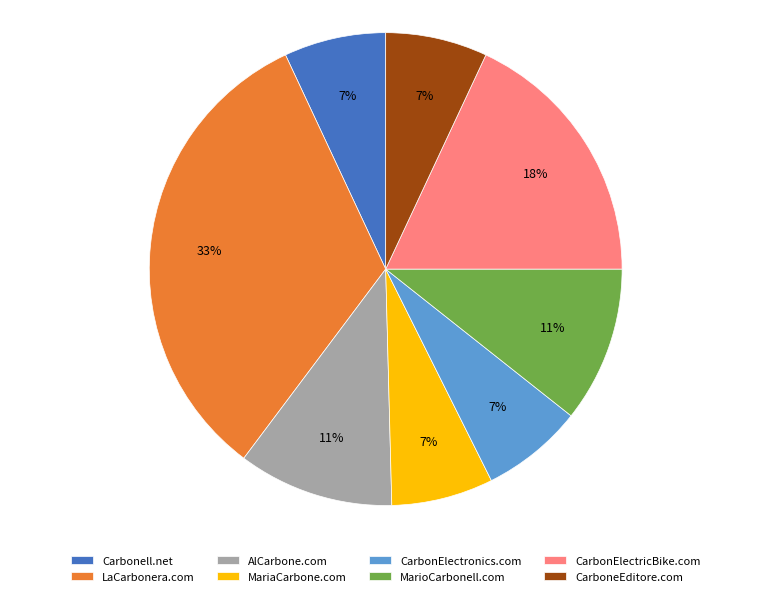

How many segments does this pie chart have?

8